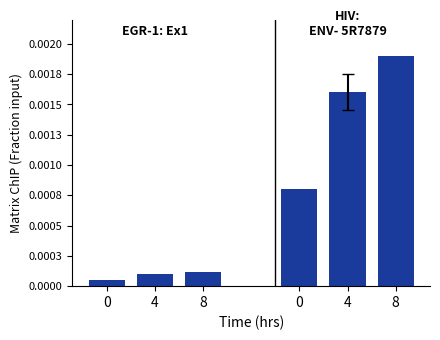

Between 0 and 4, which series saw the biggest shift?

HIV: ENV- 5R7879